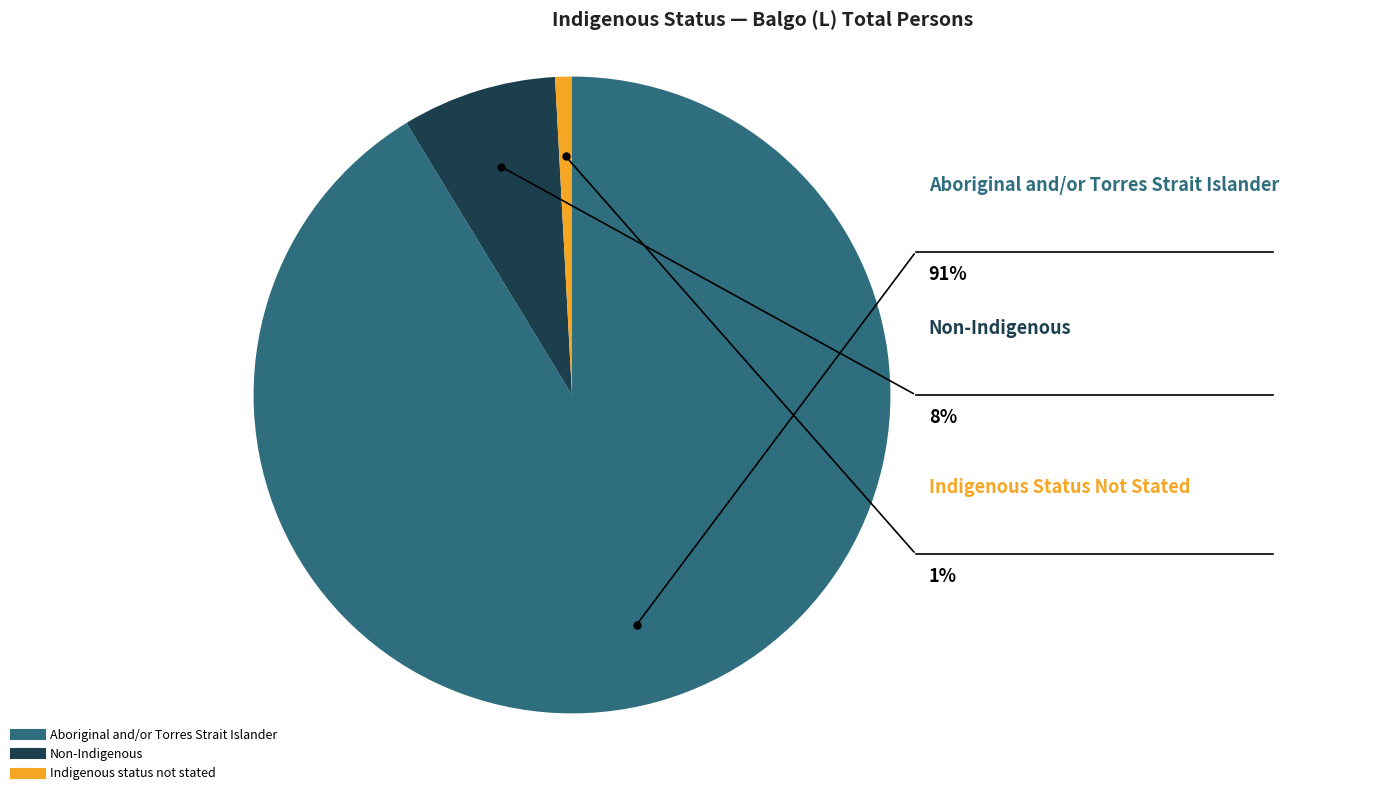

To the nearest percent, what percentage of the pie is Indigenous status not stated?

1%